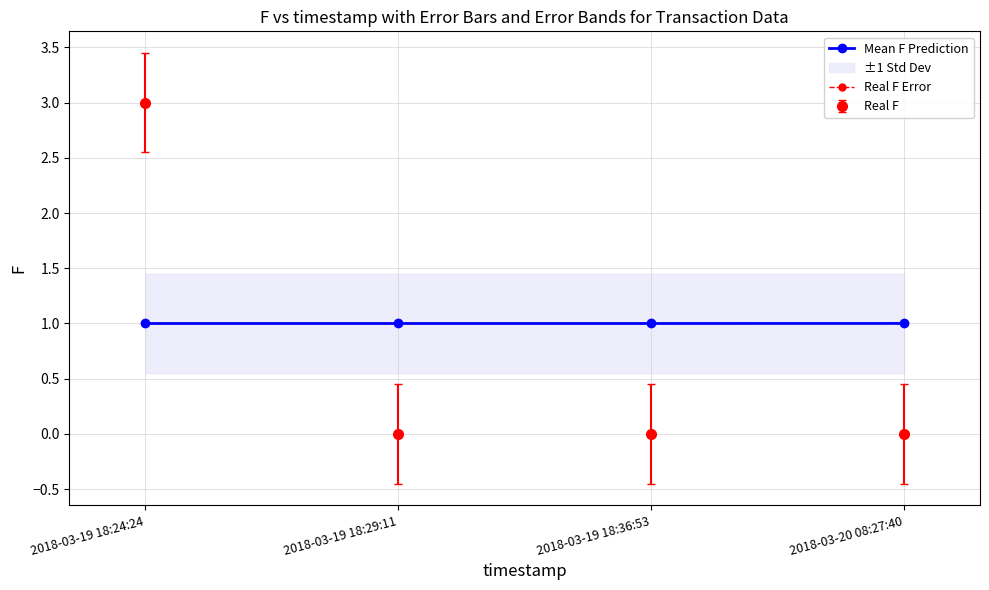

Does the chart display data point markers on the line(s)?

Yes